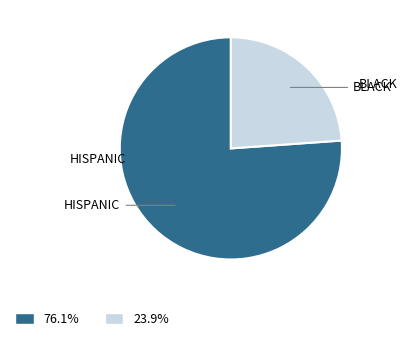

Which category has the smallest portion of the pie?

BLACK